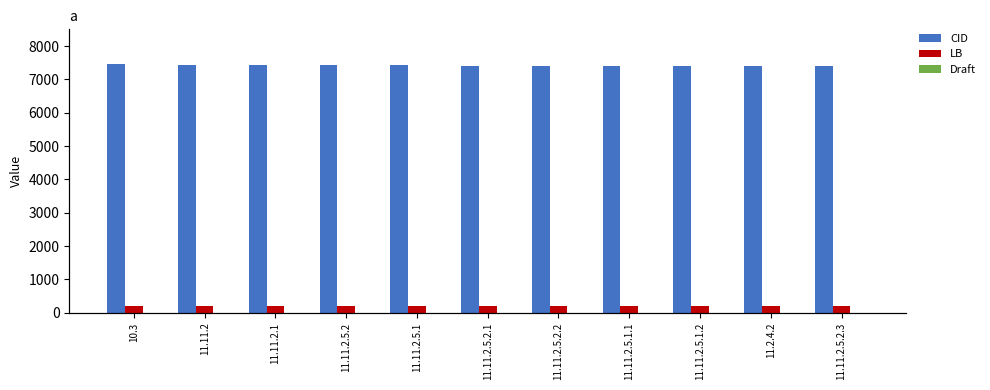

What position from the left is 11.11.2?

2